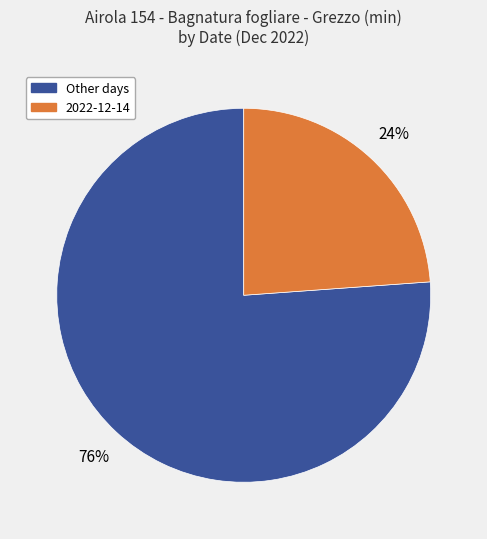

Is there a majority slice in this chart?

Yes